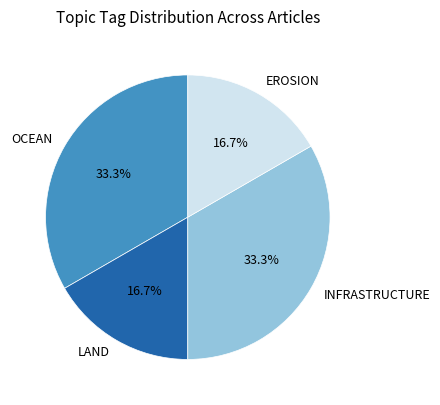

What is the ratio of the value at EROSION to the value at LAND?

1.0